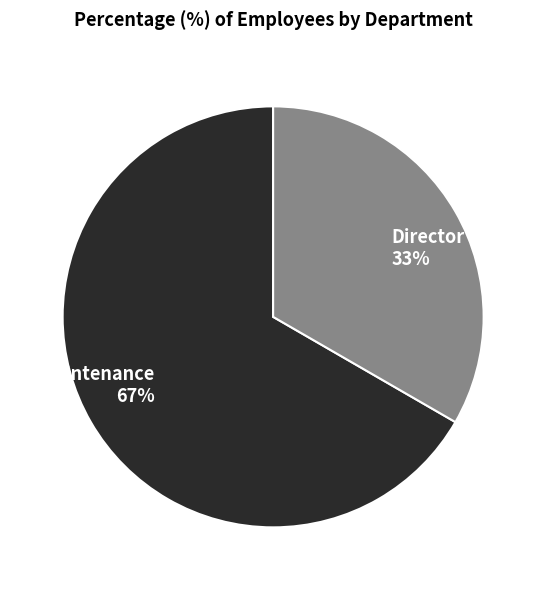

Which has a higher value, Director or Maintenance?

Maintenance